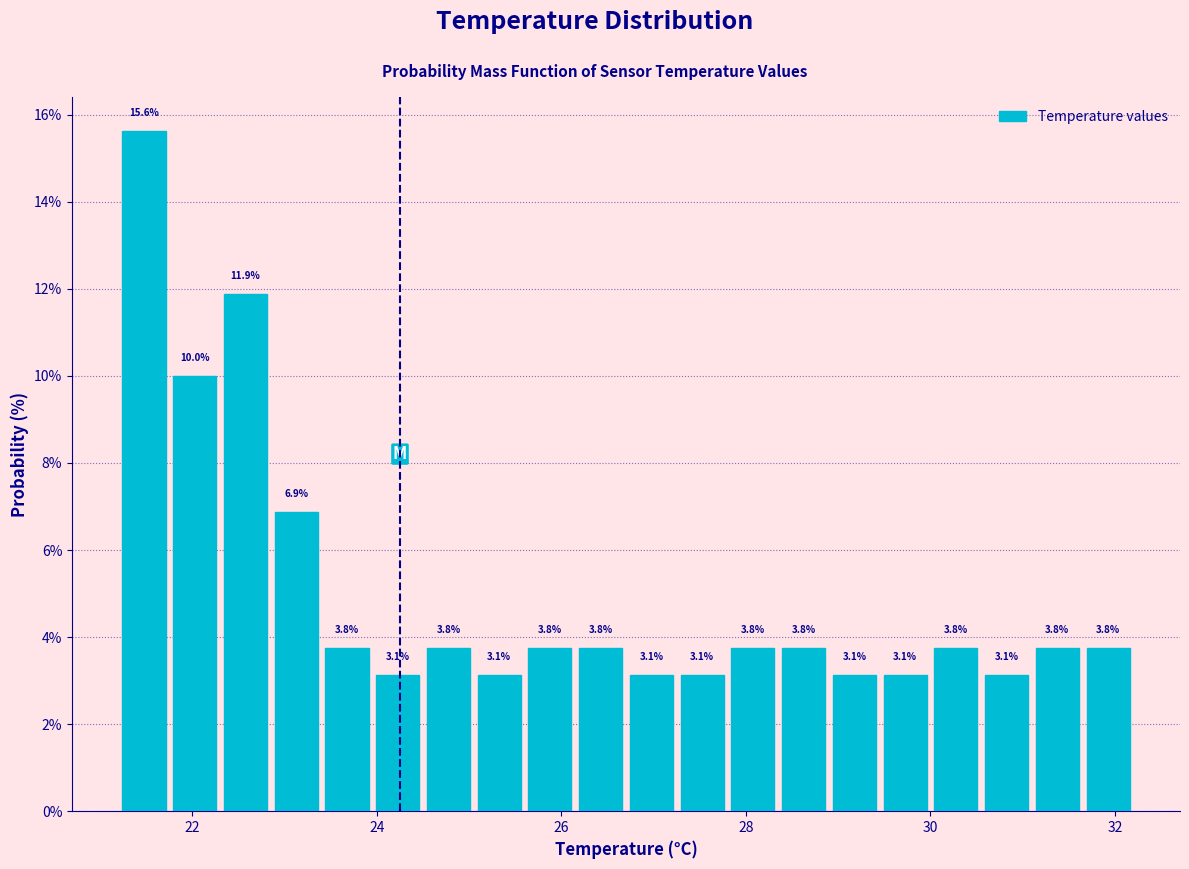

Around what value on the x-axis is the tallest bar? Give the approximate position of its centre, as read against the axis.

21.4